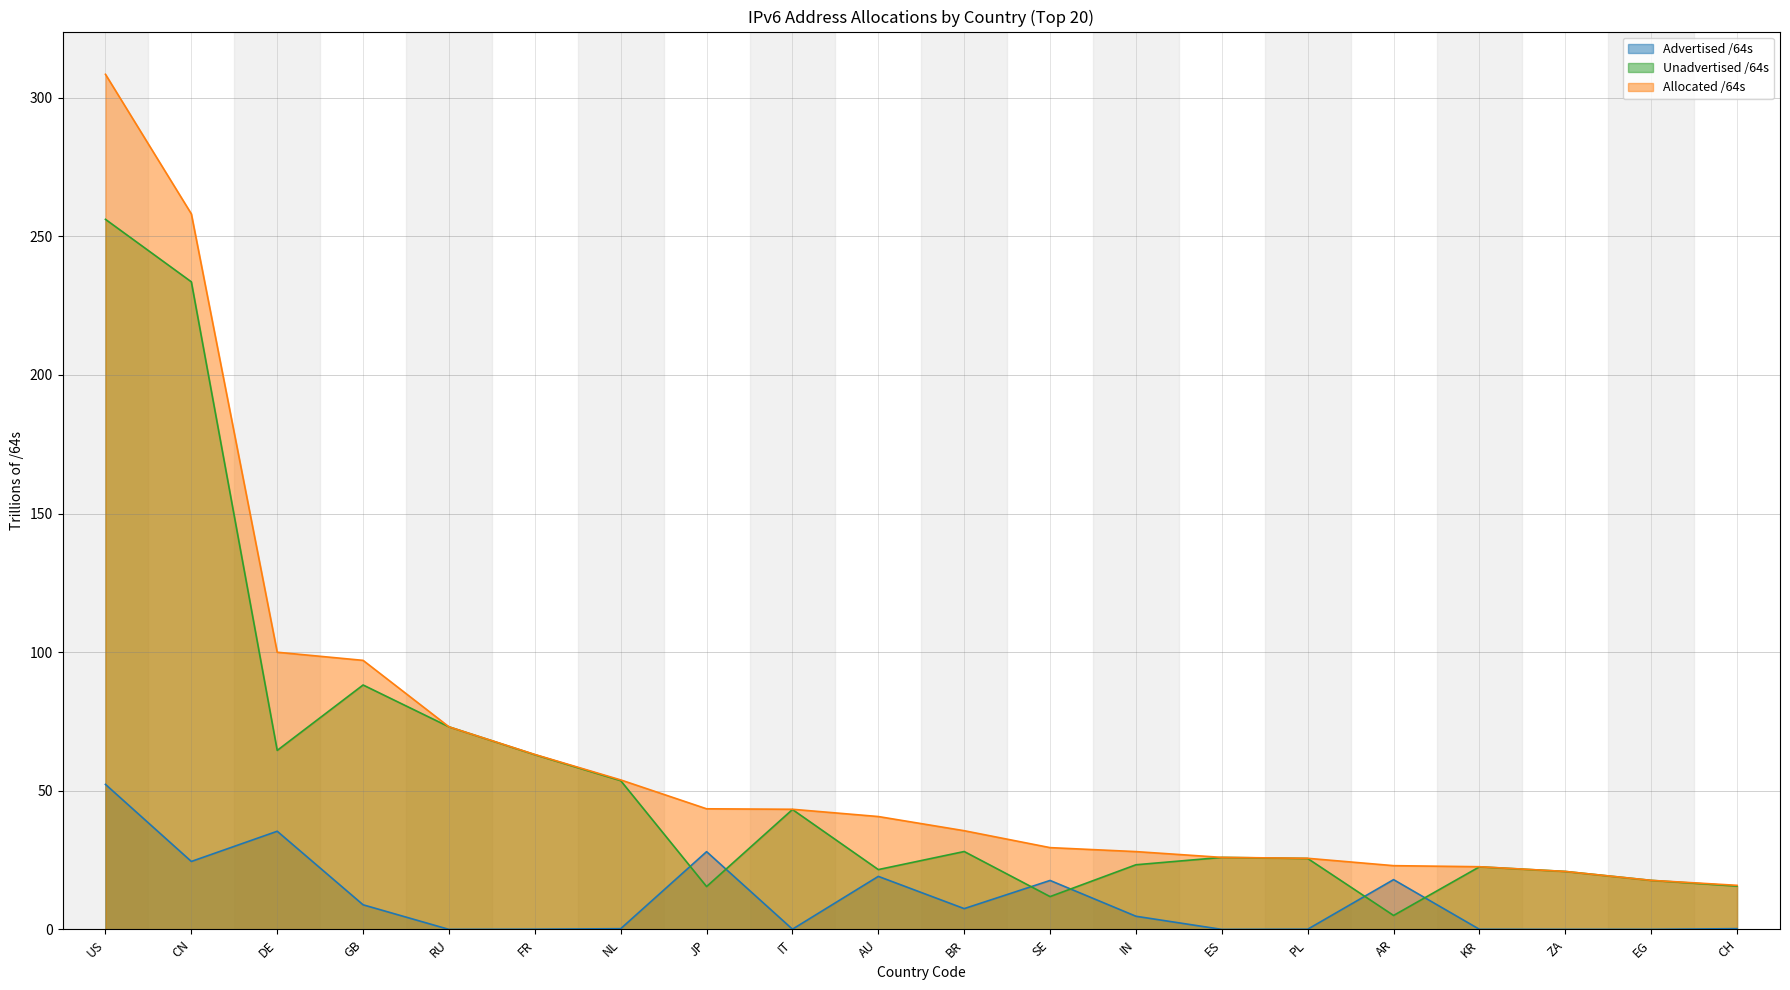

What is the difference between the maximum and minimum values in the Allocated /64s series?

292.6